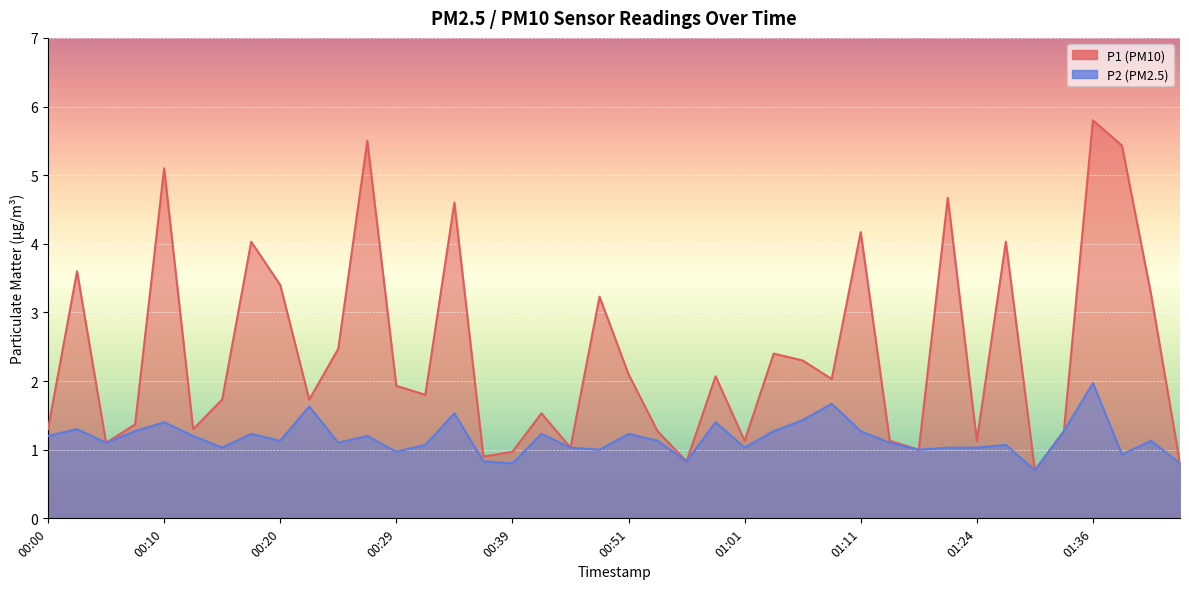

True or false: P2 has more than 0 interior local peaks.

True